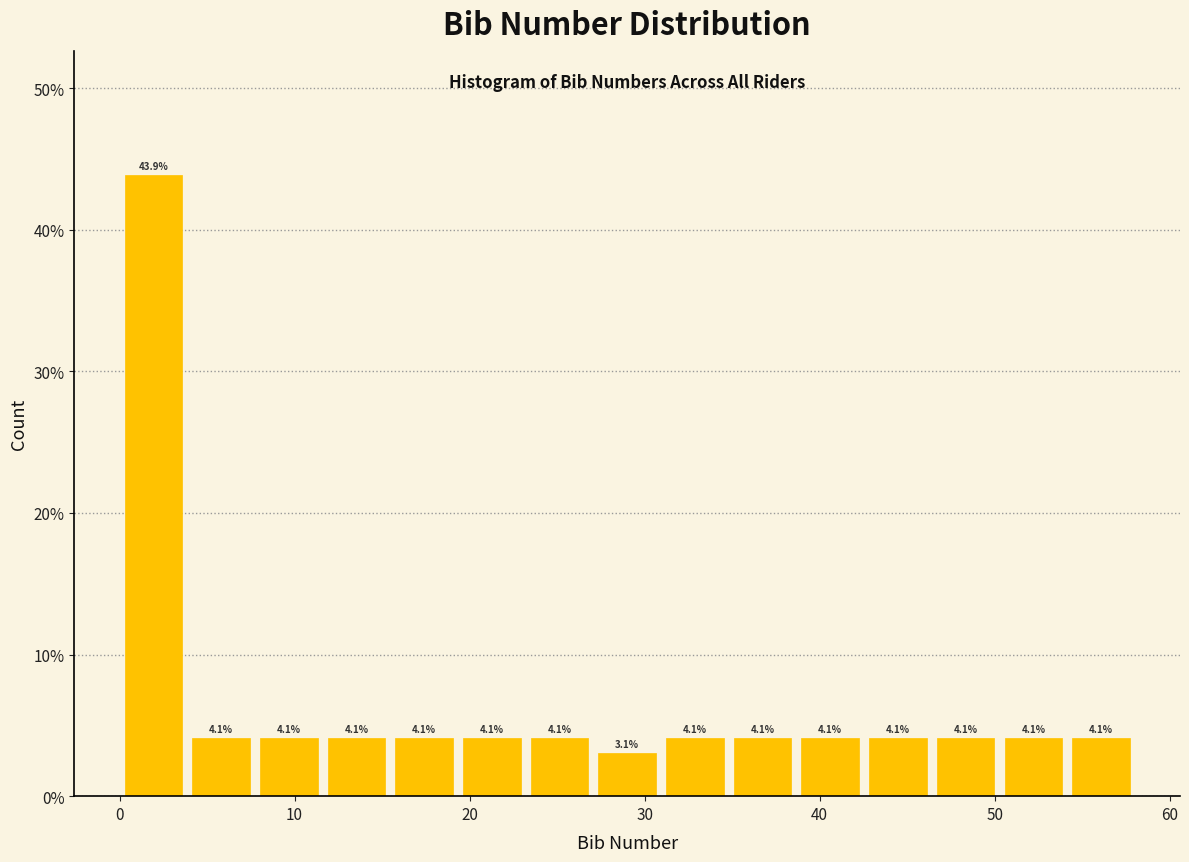

Around what value on the x-axis is the tallest bar? Give the approximate position of its centre, as read against the axis.

2